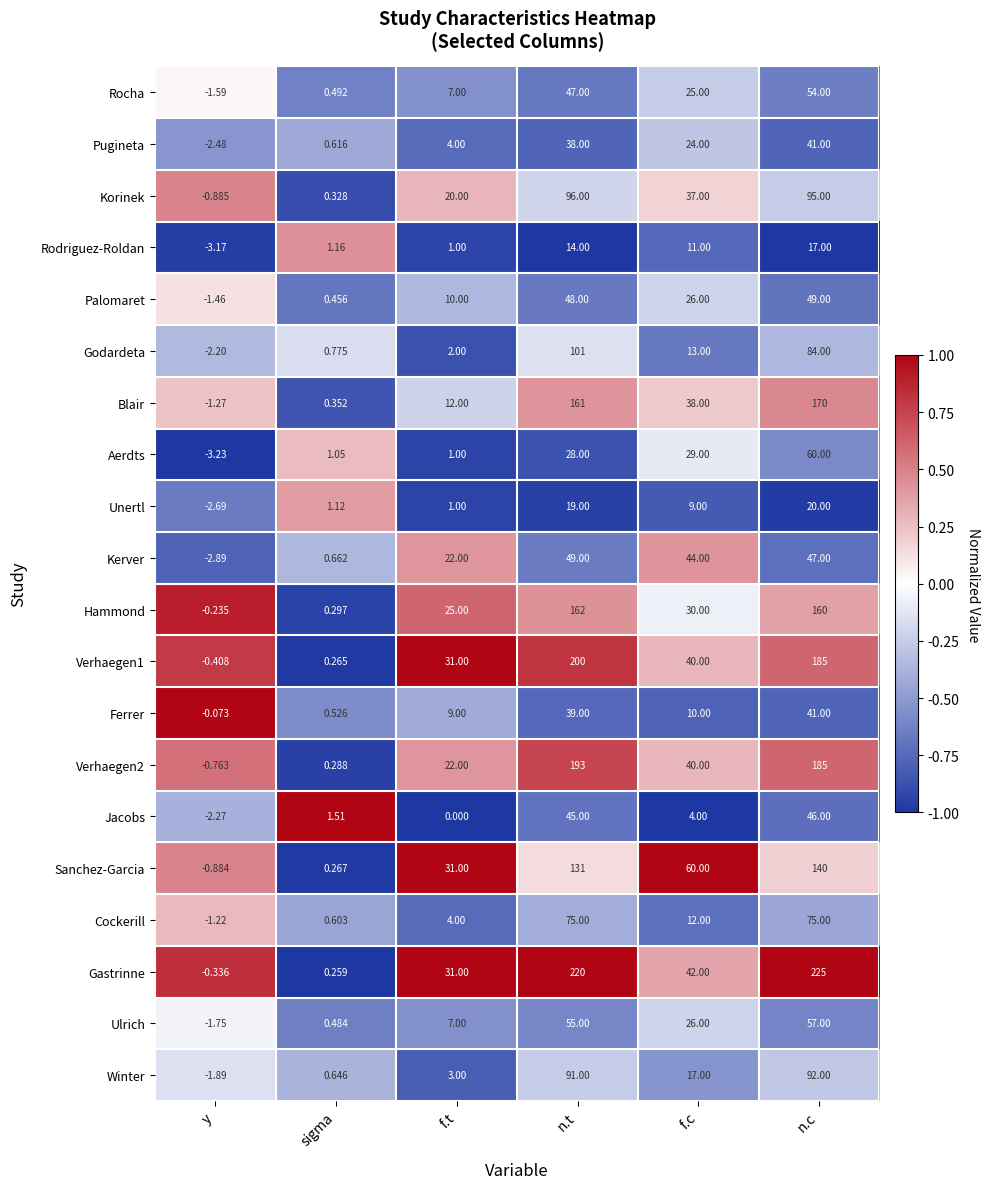

Where is Pugineta nearest to the value 19?

f.c